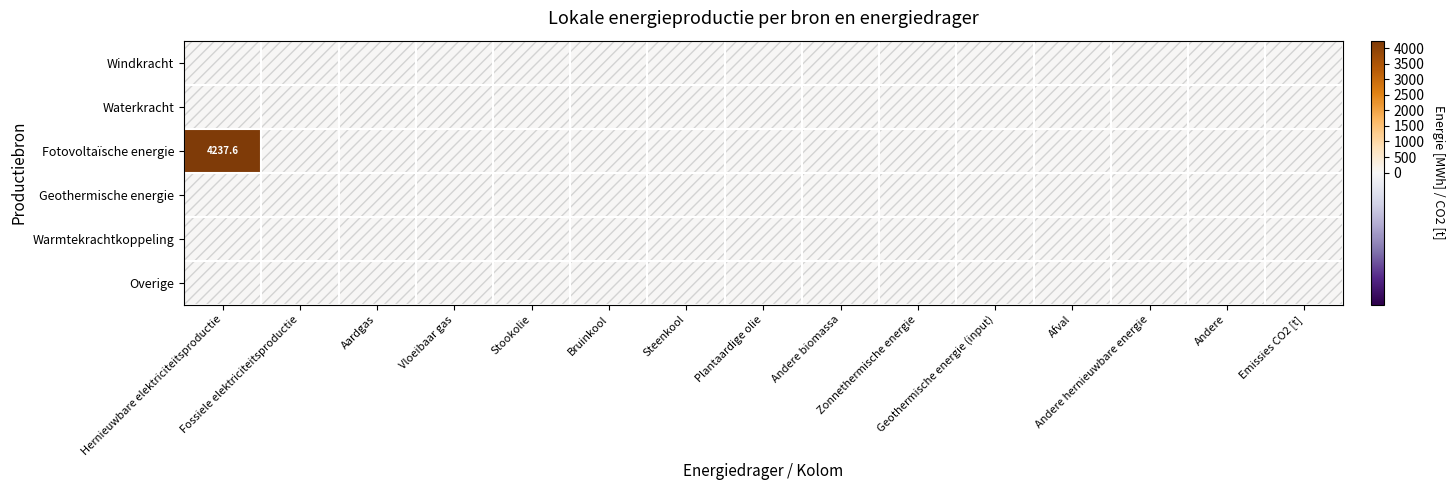

List the series in order of their peak value, highest first.

Fotovoltaïsche energie, Windkracht, Waterkracht, Geothermische energie, Warmtekrachtkoppeling, Overige